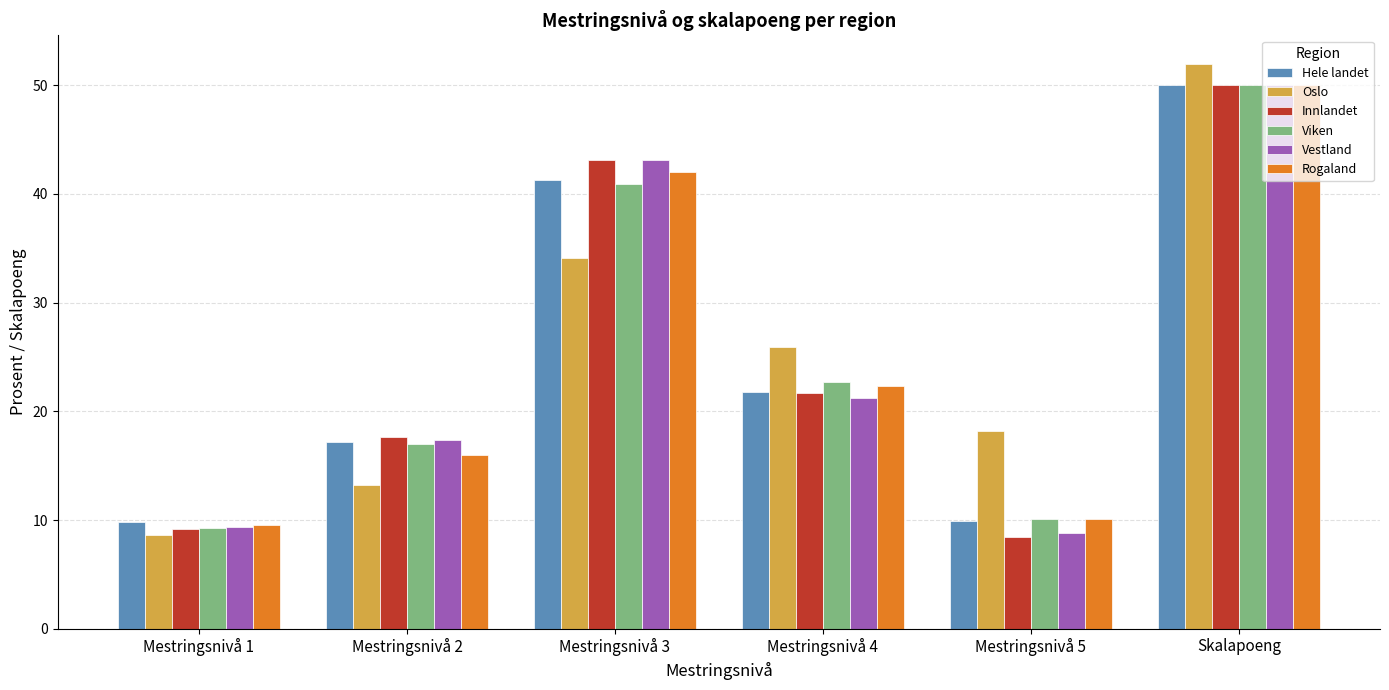

What is the total value across all series at Mestringsnivå 5?

65.5